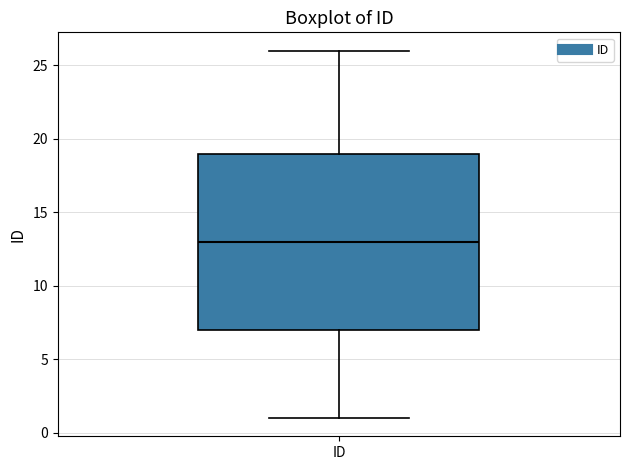

Read this box plot against the y-axis: the position of the median line, the range covered by the box, and the ends of both whiskers. The values are not printed on the chart, so give them approximately, as read against the axis.

median 13, box 7 to 19, whiskers 1 to 26